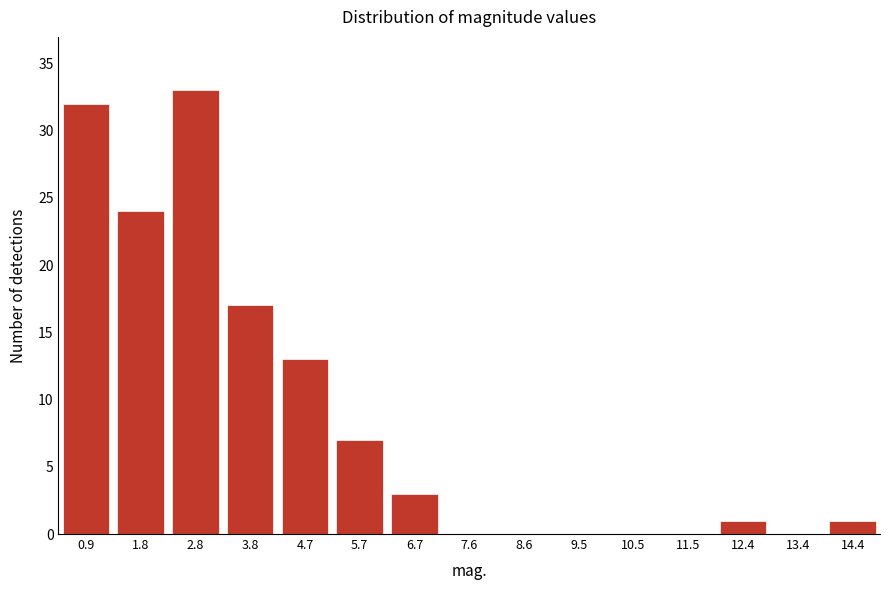

Reading right to left, transcribe all the data shown in this chart.

14.4=1	13.4=0	12.4=1	11.5=0	10.5=0	9.5=0	8.6=0	7.6=0	6.7=3	5.7=7	4.7=13	3.8=17	2.8=33	1.8=24	0.9=32